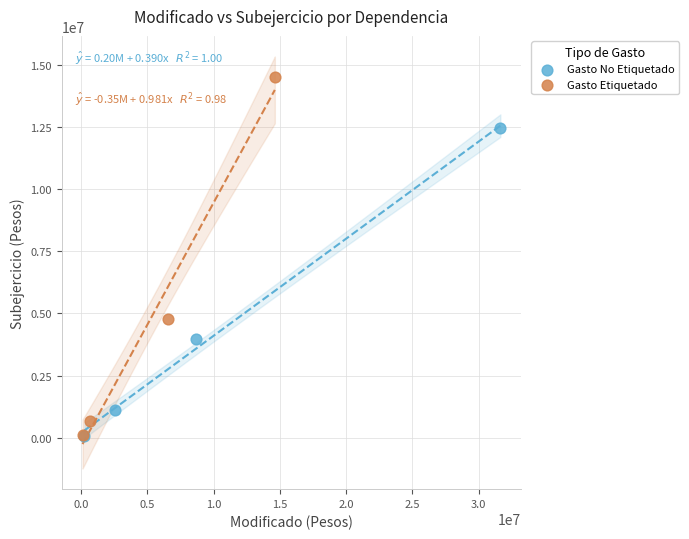

Which series has the widest spread of Y values?

Gasto Etiquetado